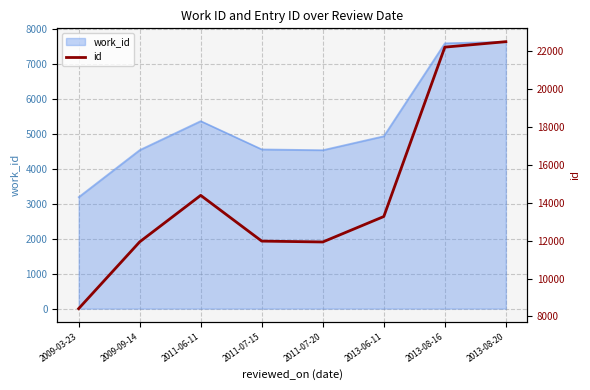

What is the label of the 2nd point from the left?

2009-09-14